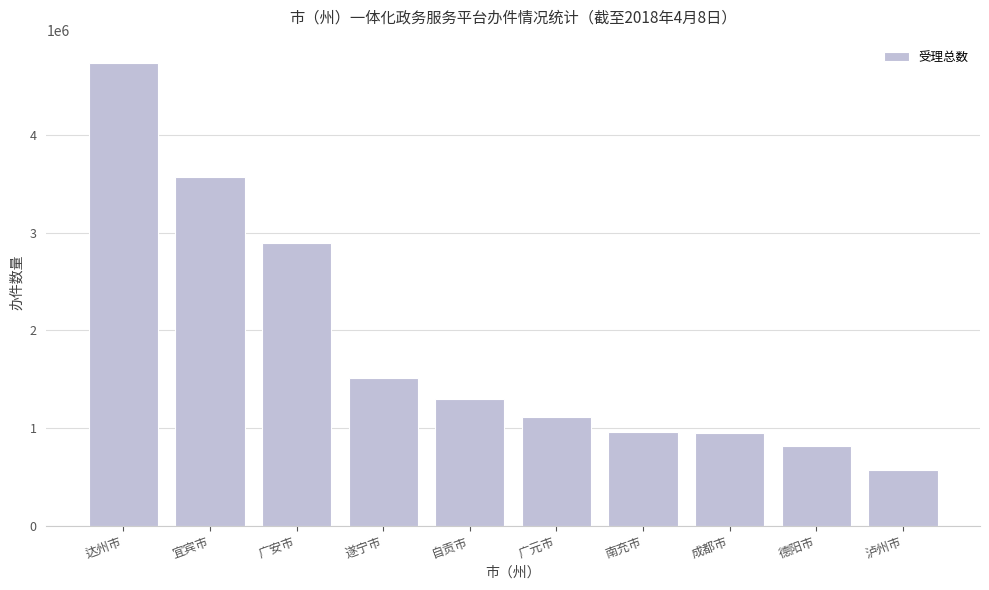

Approximately how many times larger is the value at 广元市 compared to 成都市?

1.2